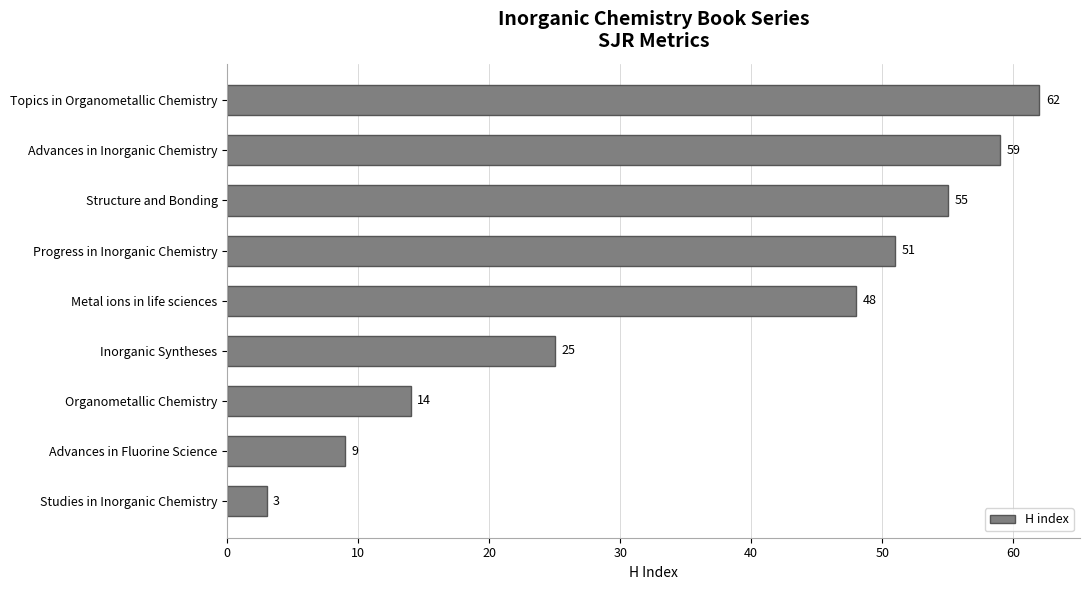

Which label corresponds to the smallest value in the chart?

Studies in Inorganic Chemistry